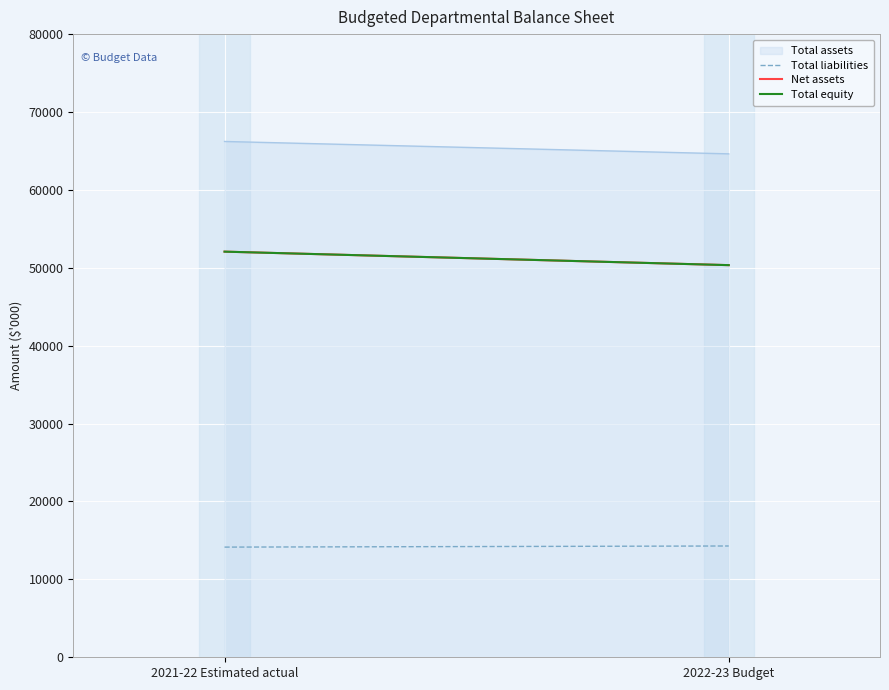

Reading right to left, what are all the values shown in this chart?

2022-23 Budget=64628	2021-22 Estimated actual=66217